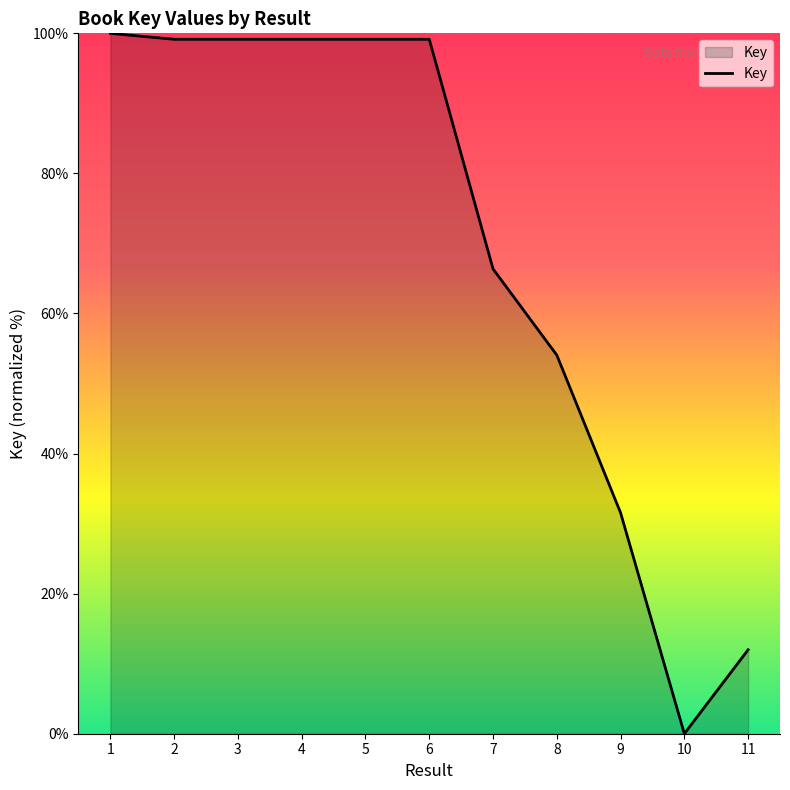

What is the ratio of the value at 9 to the value at 4?

0.3